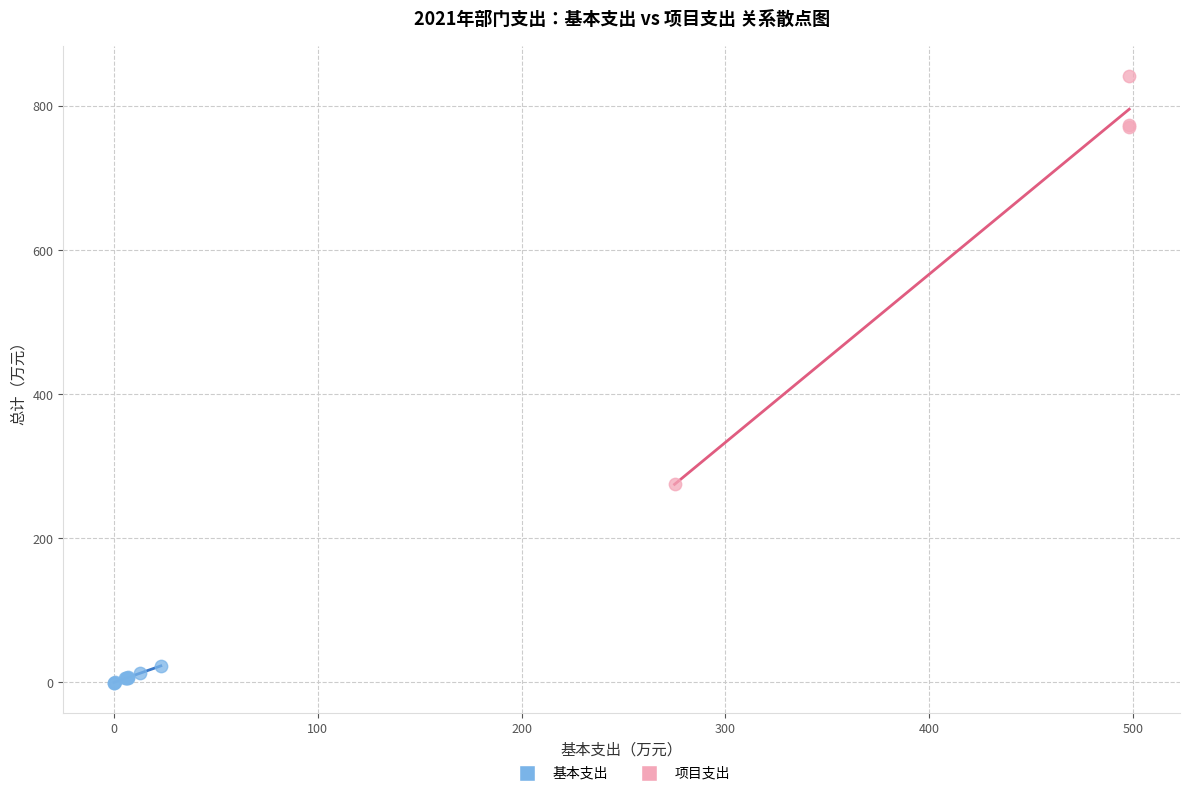

What are all the series names shown in the legend?

基本支出, 项目支出